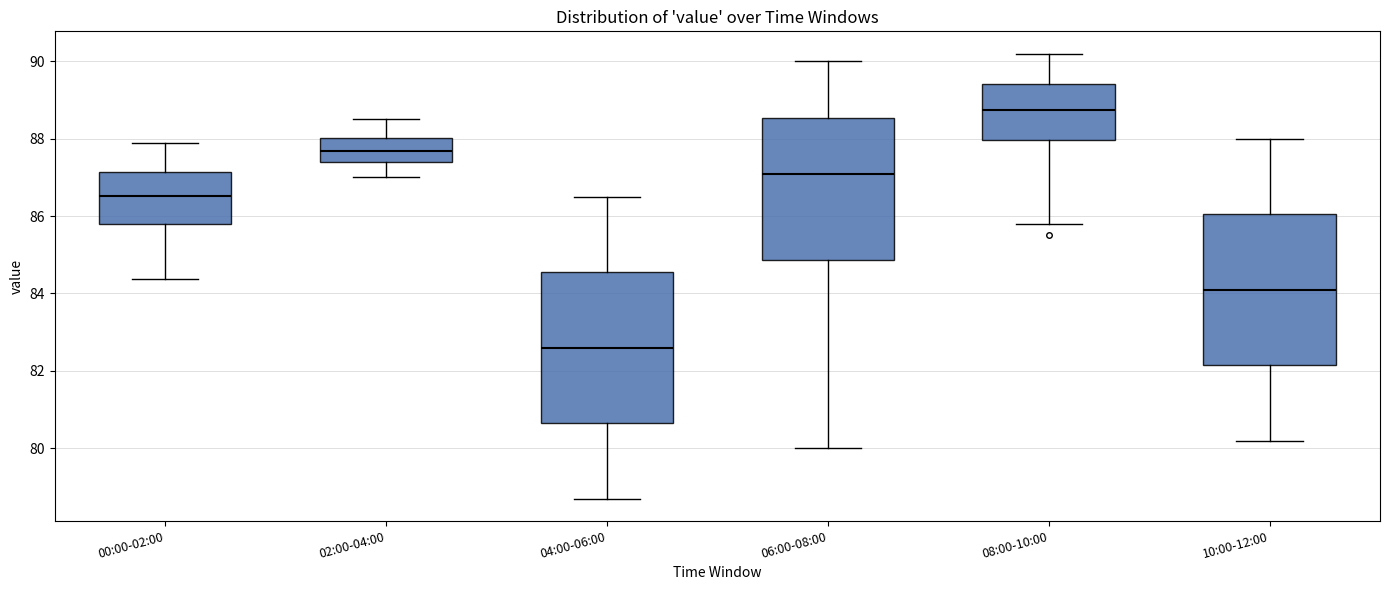

Reading left to right, transcribe this box plot: for each box, give where its median line is, the range the box spans, and where its two whiskers end, as read against the y-axis. The values are not printed on the chart, so give them approximately, as read against the axis.

00:00-02:00: median 86.6, box 85.8 to 87.2, whiskers 84.4 to 87.8
02:00-04:00: median 87.6, box 87.4 to 88.0, whiskers 87.0 to 88.6
04:00-06:00: median 82.6, box 80.6 to 84.6, whiskers 78.8 to 86.6
06:00-08:00: median 87.2, box 84.8 to 88.6, whiskers 80.0 to 90.0
08:00-10:00: median 88.8, box 88.0 to 89.4, whiskers 85.8 to 90.2
10:00-12:00: median 84.2, box 82.2 to 86.0, whiskers 80.2 to 88.0